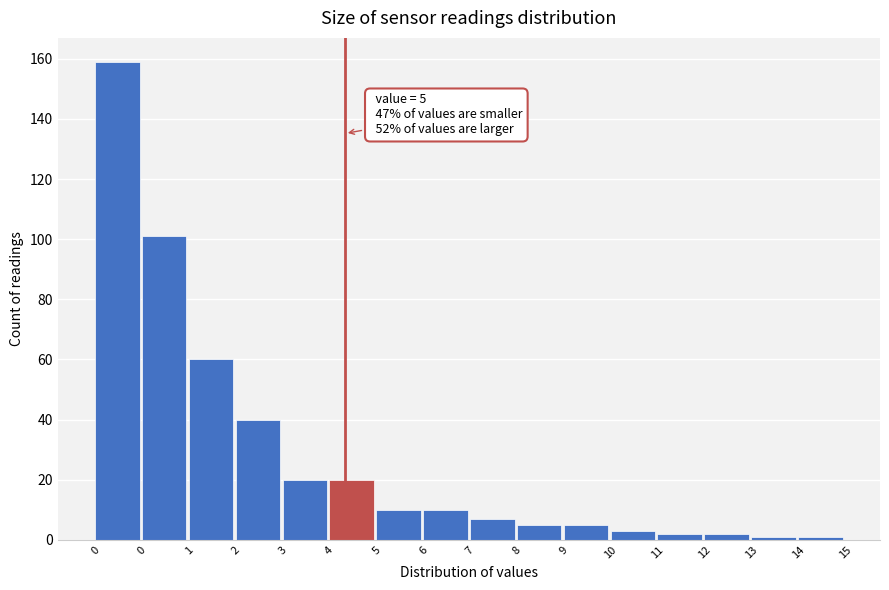

How many bars are there in total?

16